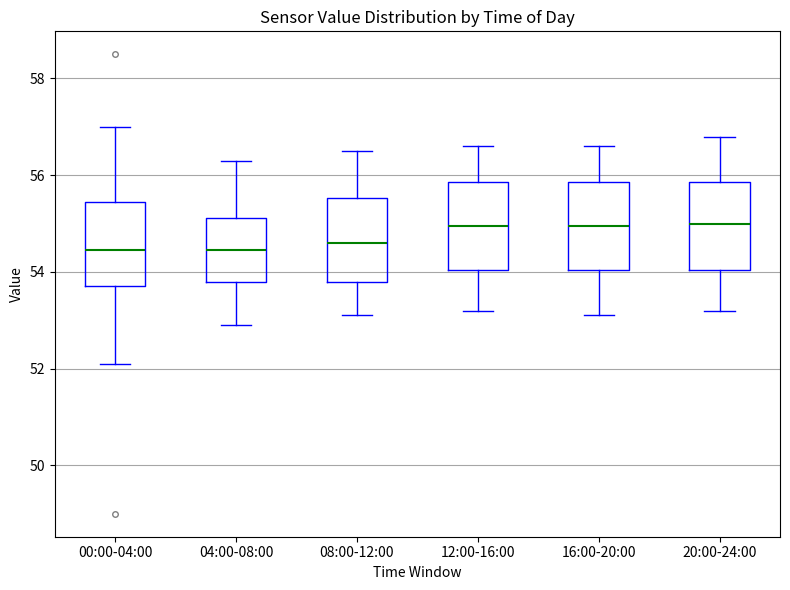

Reading left to right, transcribe this box plot: for each box, give where its median line is, the range the box spans, and where its two whiskers end, as read against the y-axis. The values are not printed on the chart, so give them approximately, as read against the axis.

00:00-04:00: median 54.4, box 53.8 to 55.4, whiskers 52.2 to 57.0
04:00-08:00: median 54.4, box 53.8 to 55.2, whiskers 53.0 to 56.4
08:00-12:00: median 54.6, box 53.8 to 55.6, whiskers 53.2 to 56.6
12:00-16:00: median 55.0, box 54.0 to 55.8, whiskers 53.2 to 56.6
16:00-20:00: median 55.0, box 54.0 to 55.8, whiskers 53.2 to 56.6
20:00-24:00: median 55.0, box 54.0 to 55.8, whiskers 53.2 to 56.8